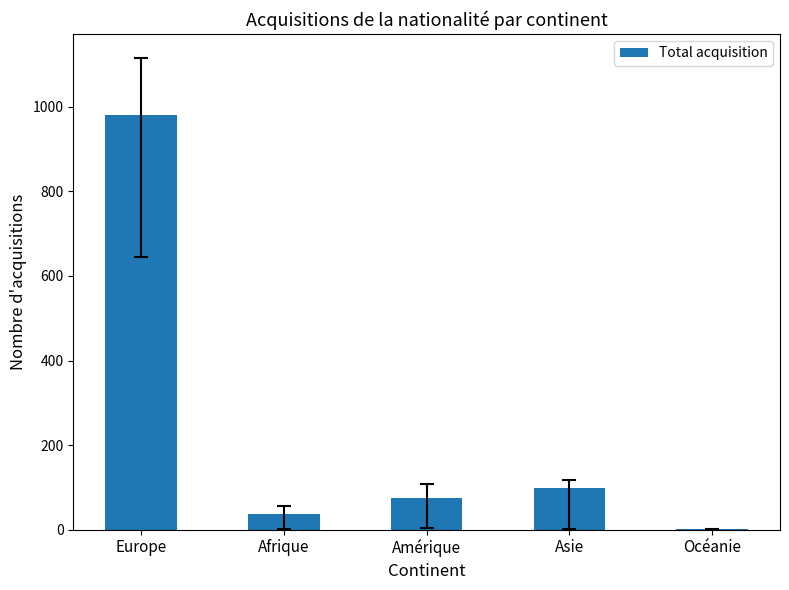

At which label is the value closest to 491?

Asie